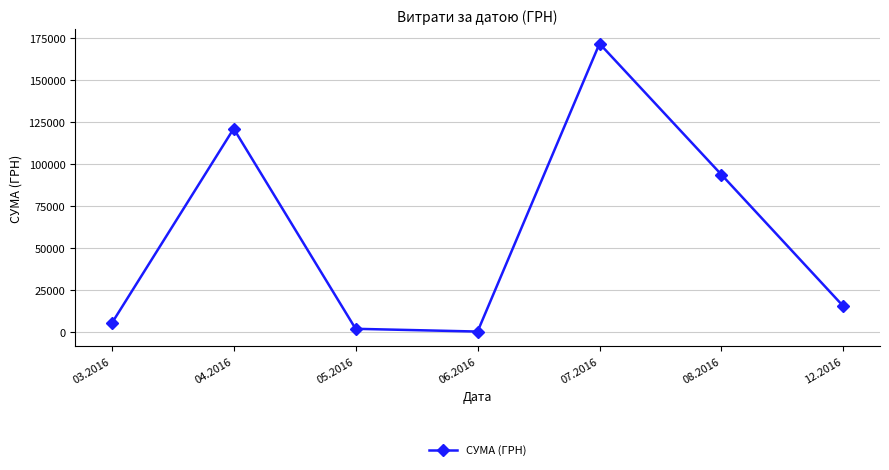

What is the label of the 1st point from the right?

12.2016